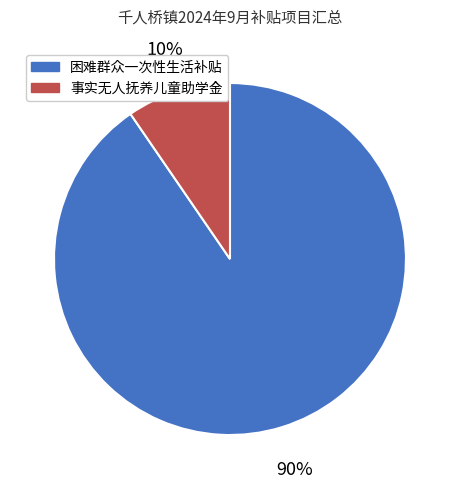

Rank the categories by value from lowest to highest.

事实无人抚养儿童助学金, 困难群众一次性生活补贴